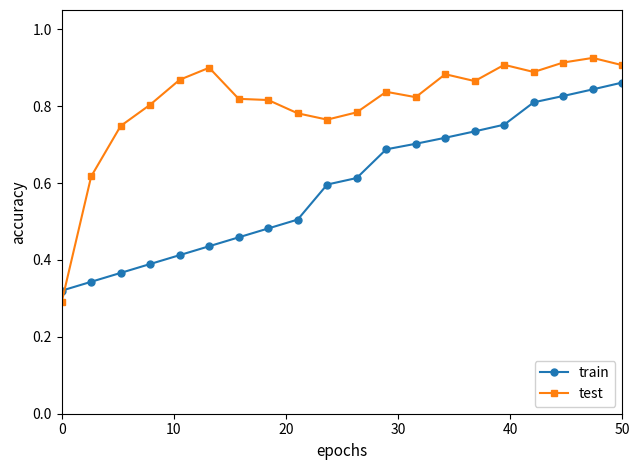

In test, how many points are higher than both neighbors (excluding endpoints)?

5